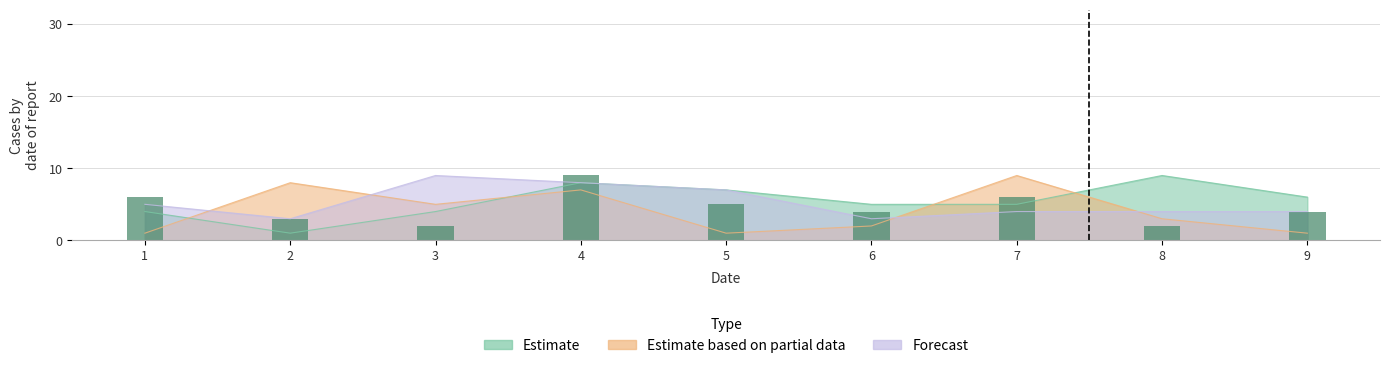

Which category has the highest value in the Forecast series?

3